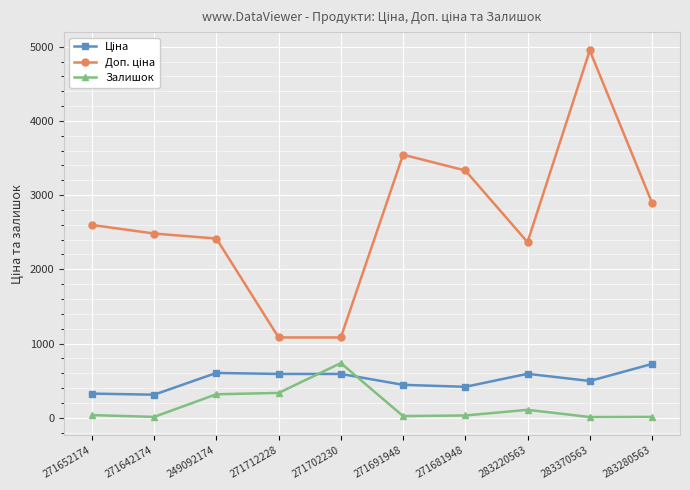

What is the difference between the maximum and second lowest values in the Залишок series?

725.0